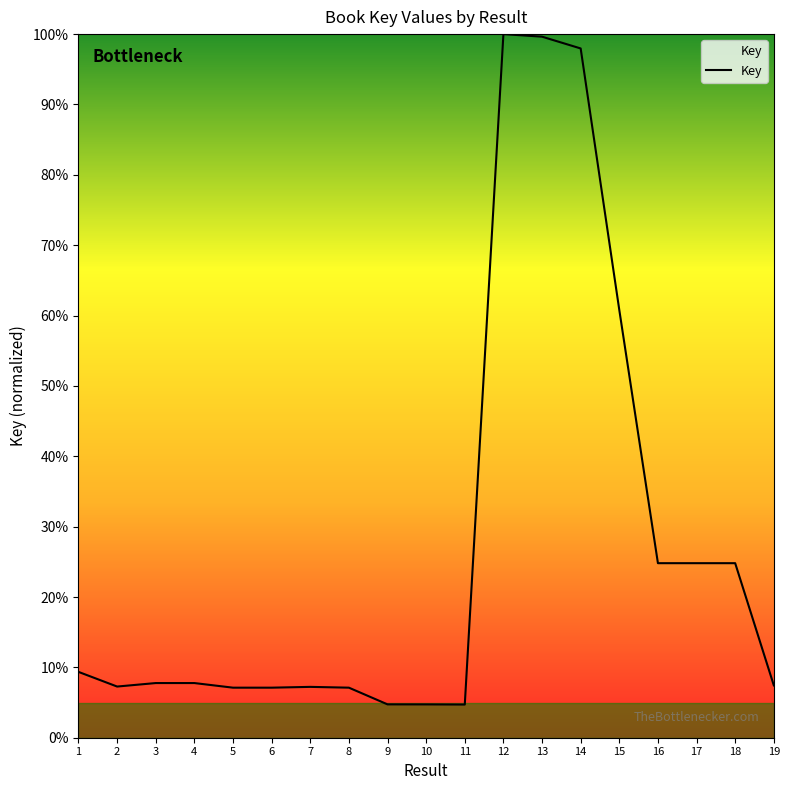

What is the maximum value shown in the chart?

100.0